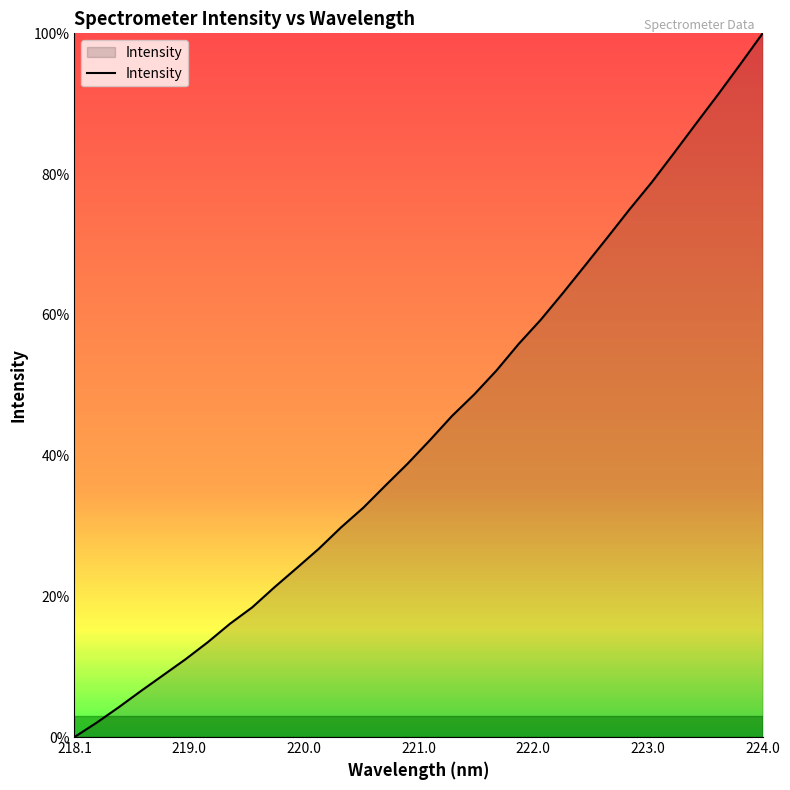

What is the maximum value shown in the chart?

100.0